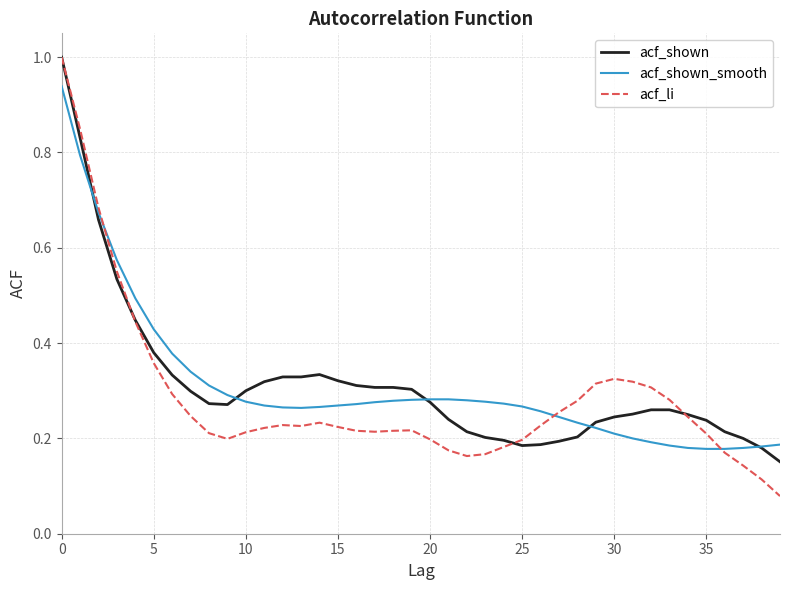

What is the greatest value displayed?

1.0